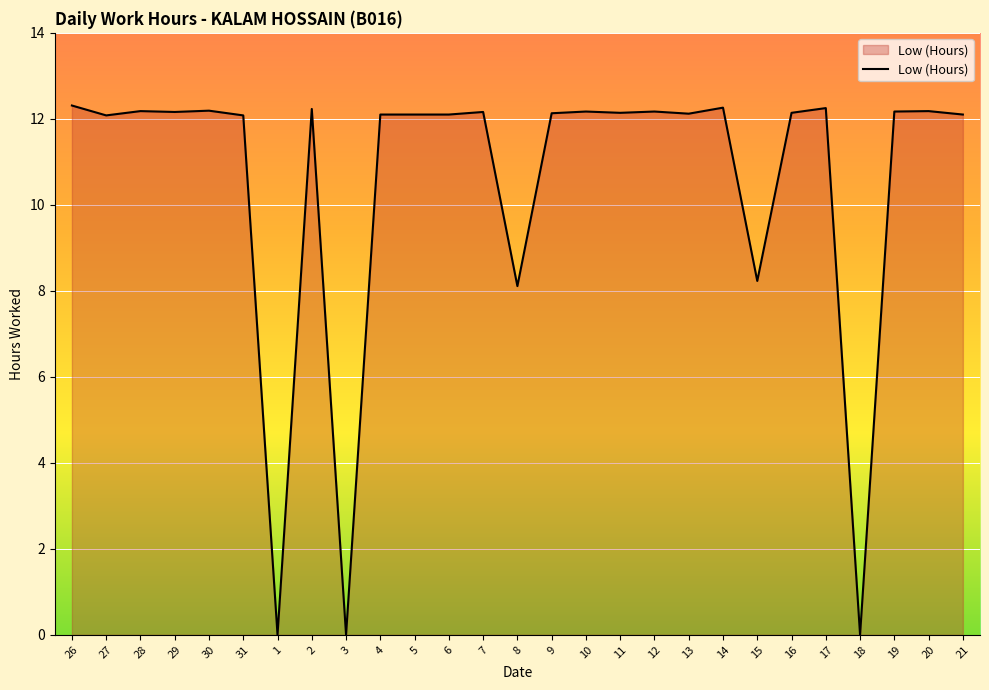

What position from the right is 5?

17